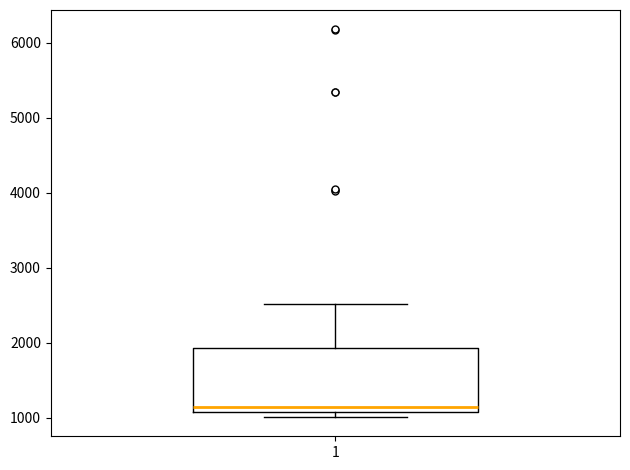

Read this box plot against the y-axis: the position of the median line, the range covered by the box, and the ends of both whiskers. The values are not printed on the chart, so give them approximately, as read against the axis.

median 1100 (just above the box's lower edge), box 1100 to 1900, whiskers 1000 to 2500